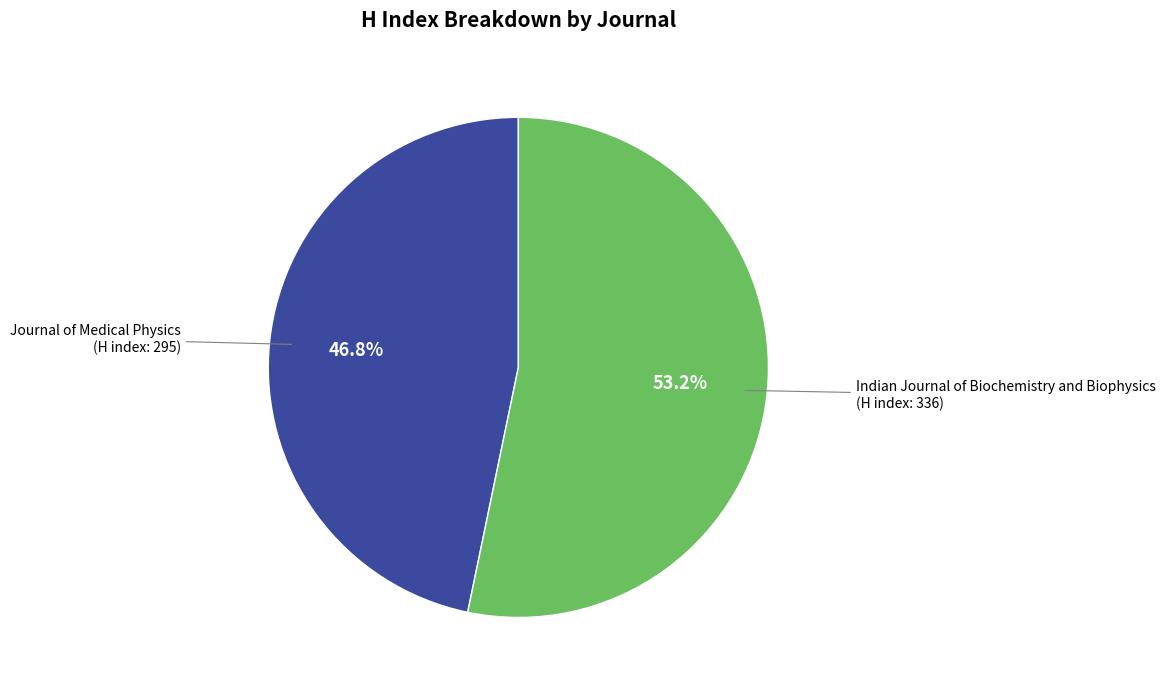

Is there any slice that represents more than half of the pie?

Yes